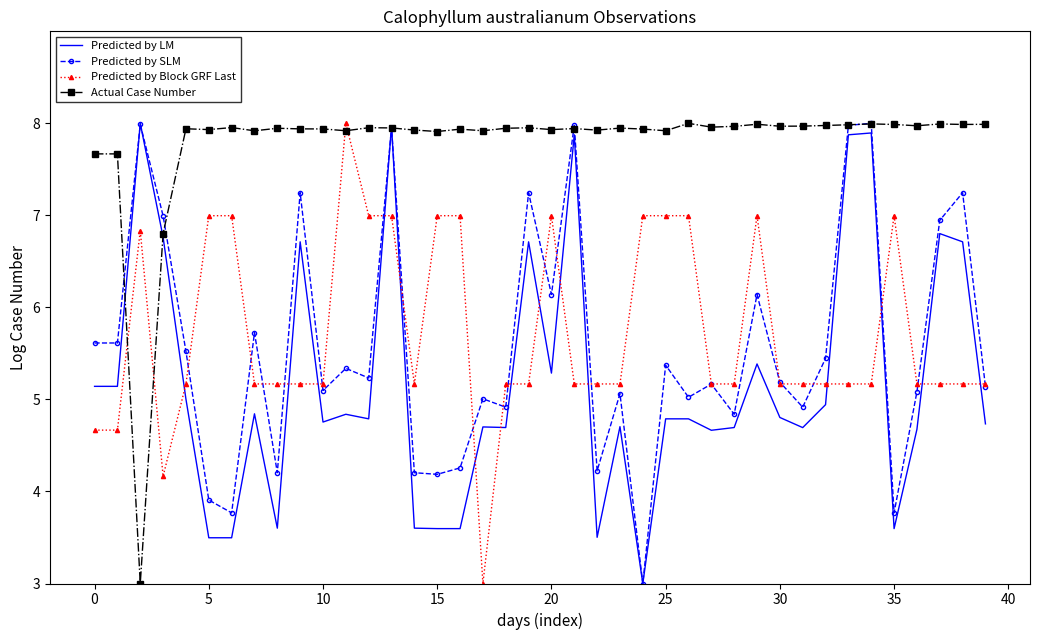

Which series has the largest total across all categories?

Actual Case Number